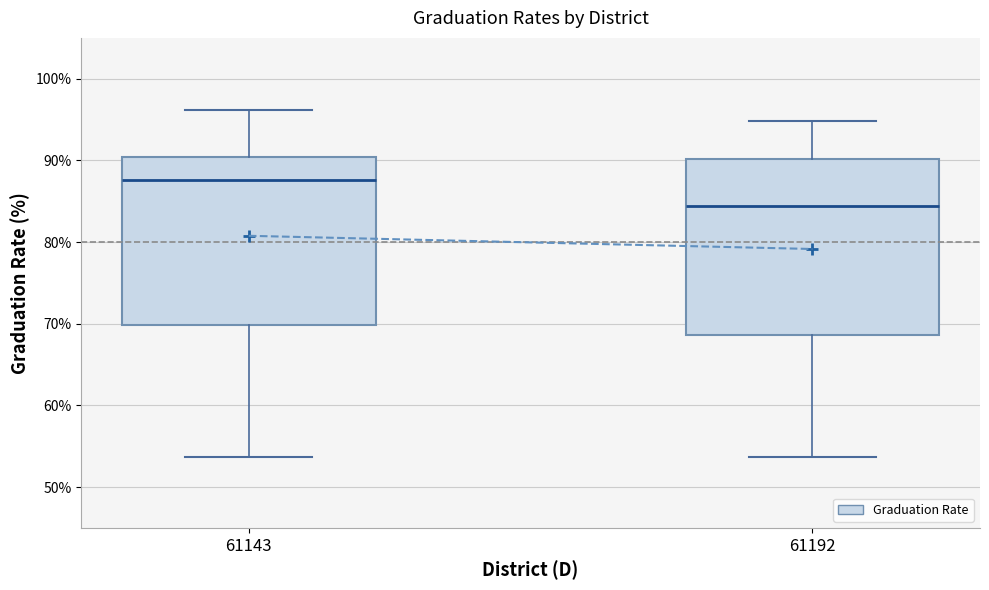

Reading left to right, transcribe this box plot: for each box, give where its median line is, the range the box spans, and where its two whiskers end, as read against the y-axis. The values are not printed on the chart, so give them approximately, as read against the axis.

61143: median 88, box 70 to 90, whiskers 54 to 96
61192: median 84, box 69 to 90, whiskers 54 to 95